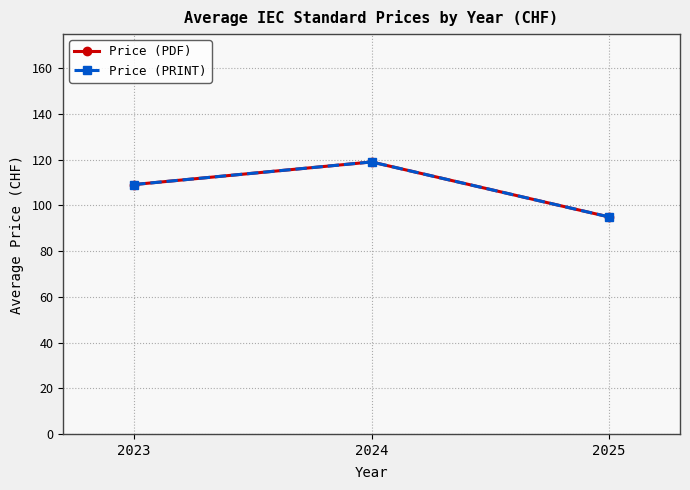

Does the chart have visible grid lines?

Yes